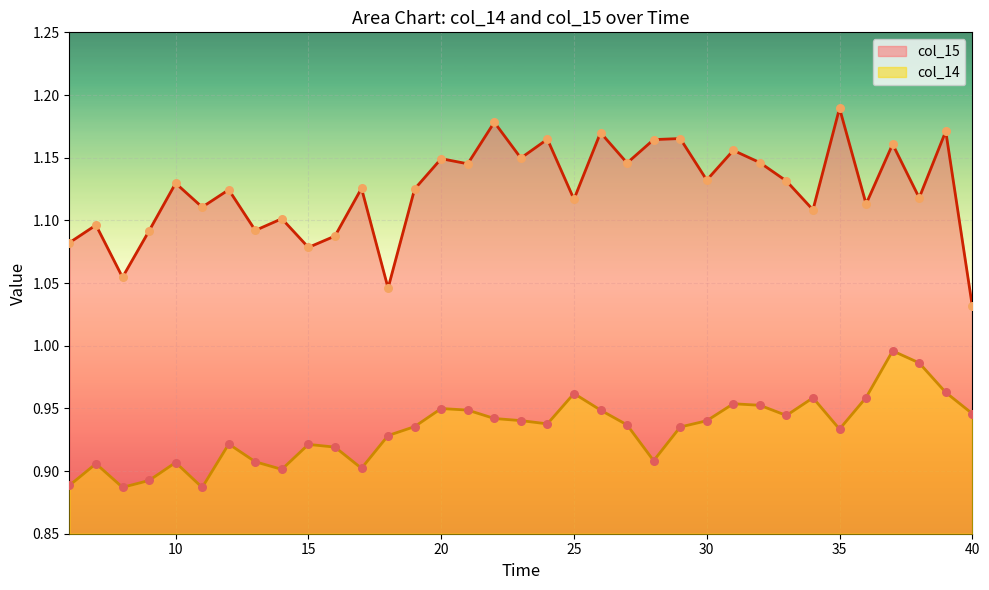

At which category is the sum across all series the highest?

37